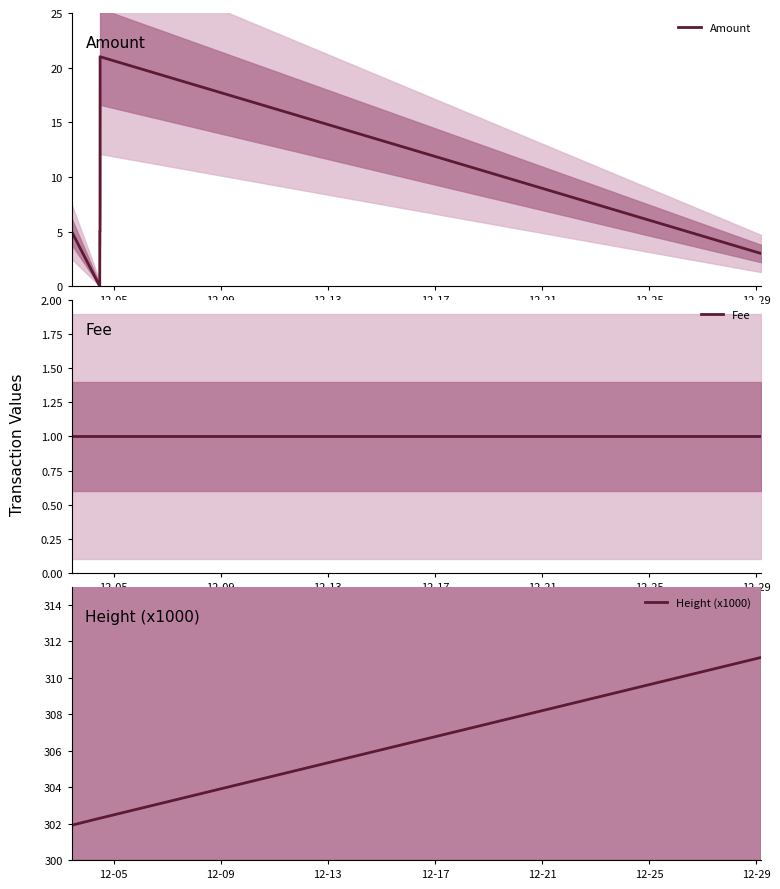

How many series are shown in this chart?

3